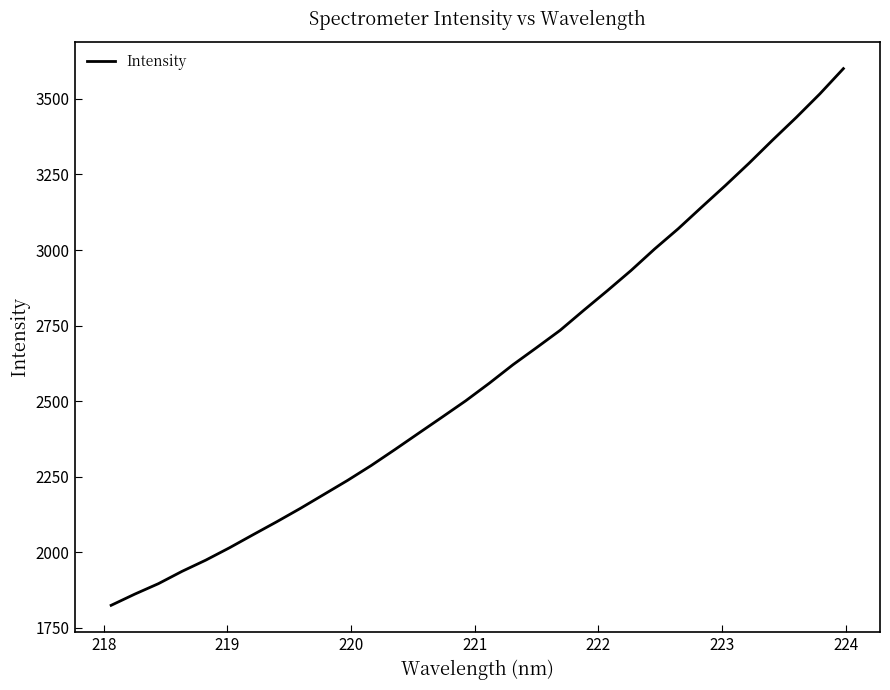

What is the maximum value shown in the chart?

3600.0